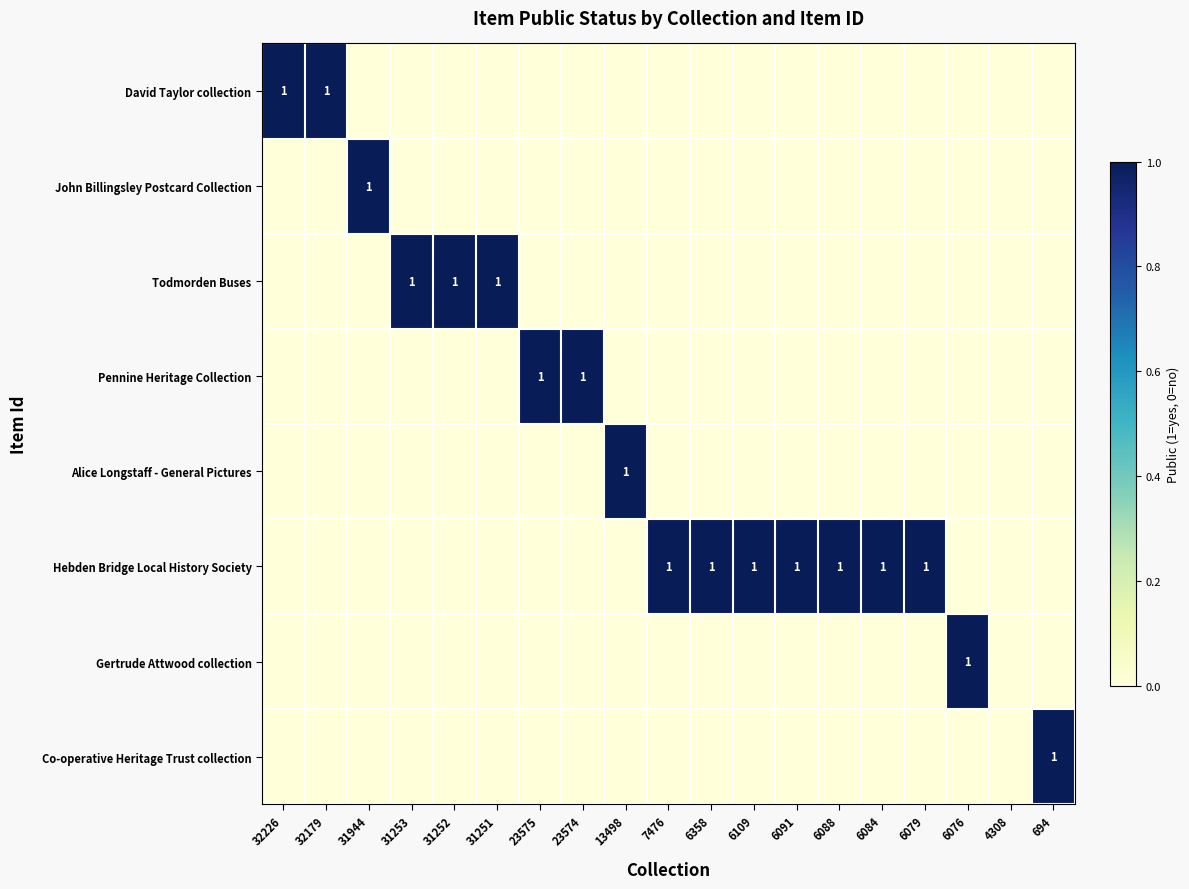

The Pennine Heritage Collection series shows 2 at 23574. True or false?

False